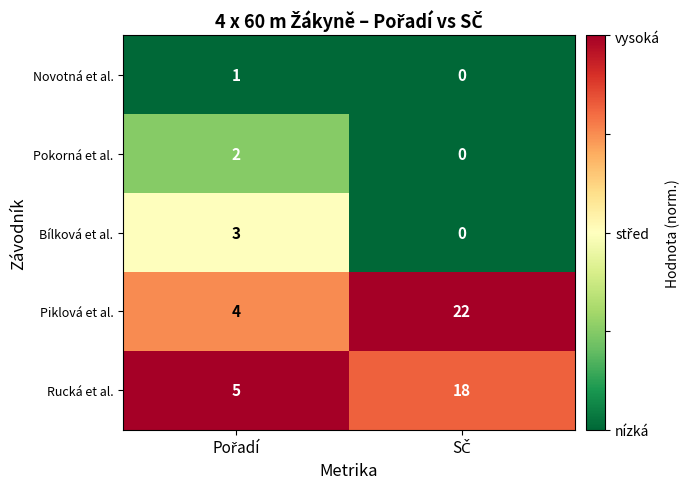

What is the average value of the Rucká et al. series?

12